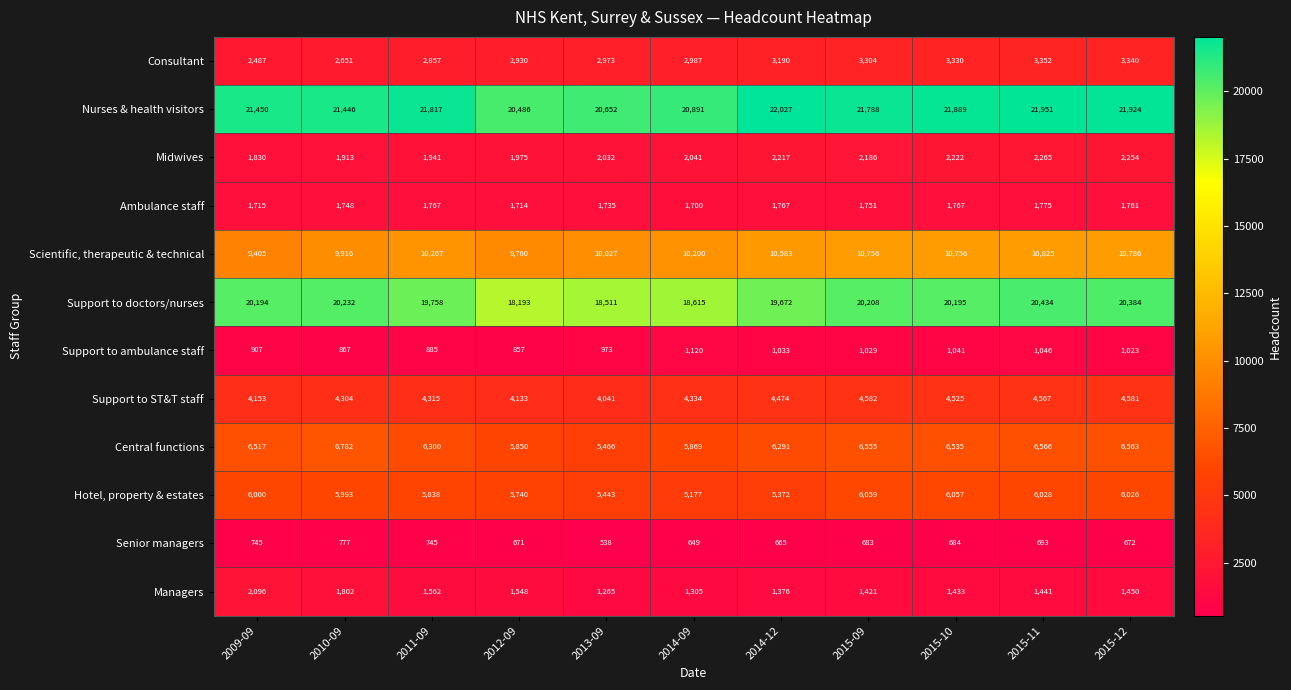

Which series has the largest total across all categories?

Nurses & health visitors